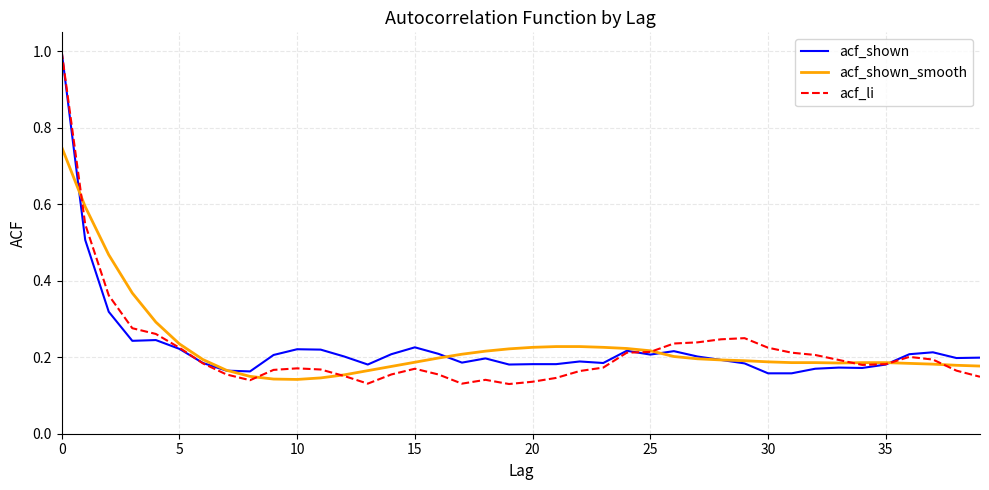

What is the greatest value displayed?

1.0